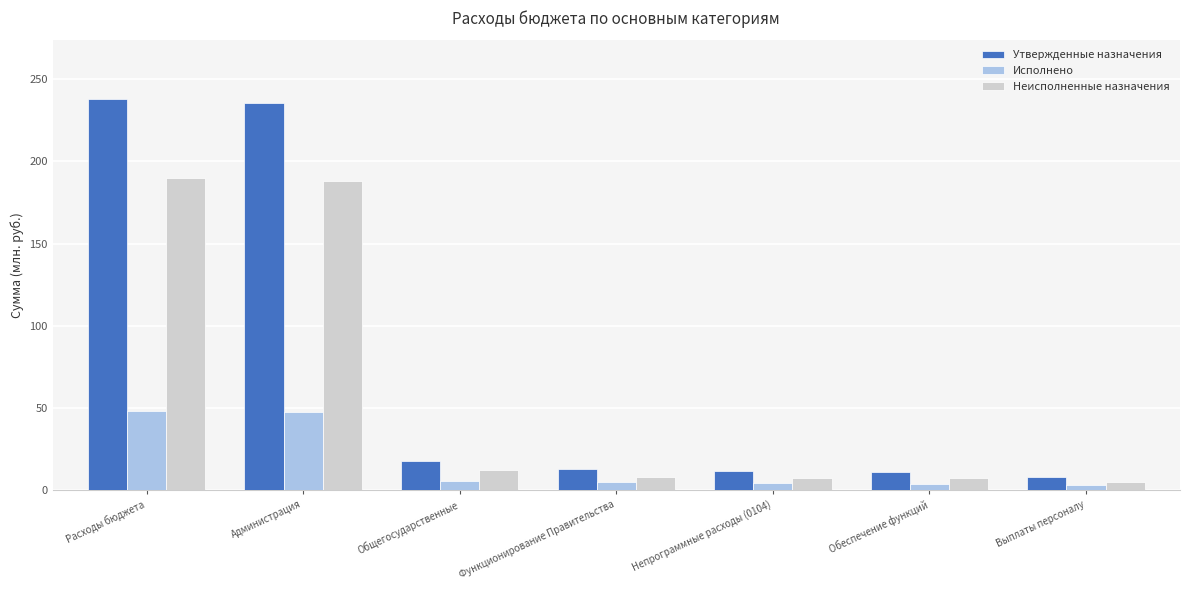

What is the greatest value displayed?

238.0